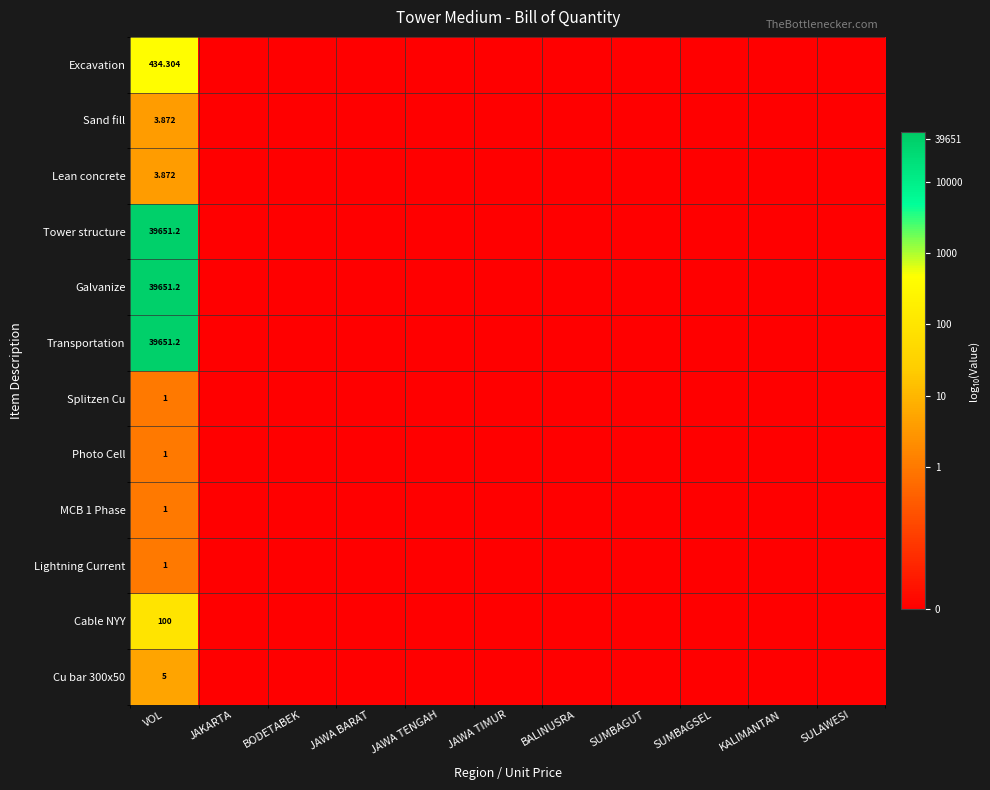

Is the value of Cu bar 300x50 at JAKARTA greater than the value of Splitzen Cu at SULAWESI?

No